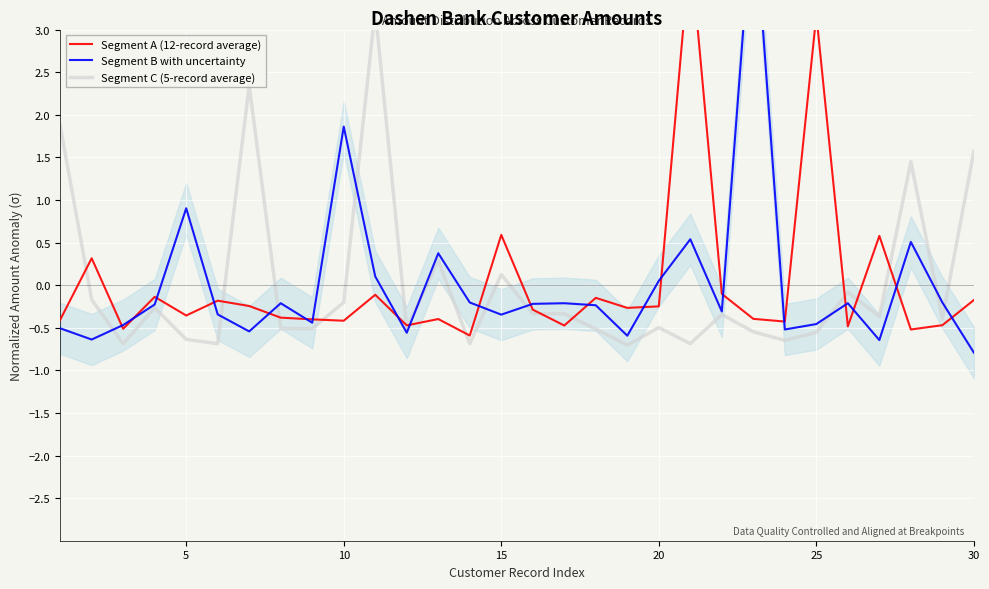

At 25, list the series in order from largest to smallest.

Segment A (12-record average), Segment B with uncertainty, Segment C (5-record average)